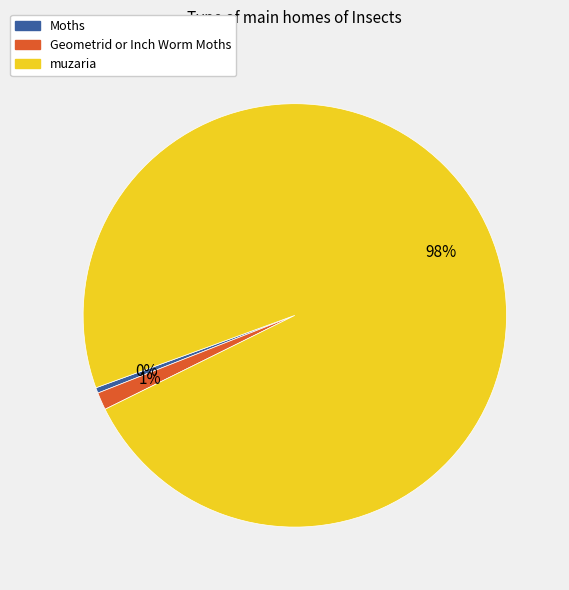

Rank the categories by value from lowest to highest.

Moths, Geometrid or Inch Worm Moths, muzaria